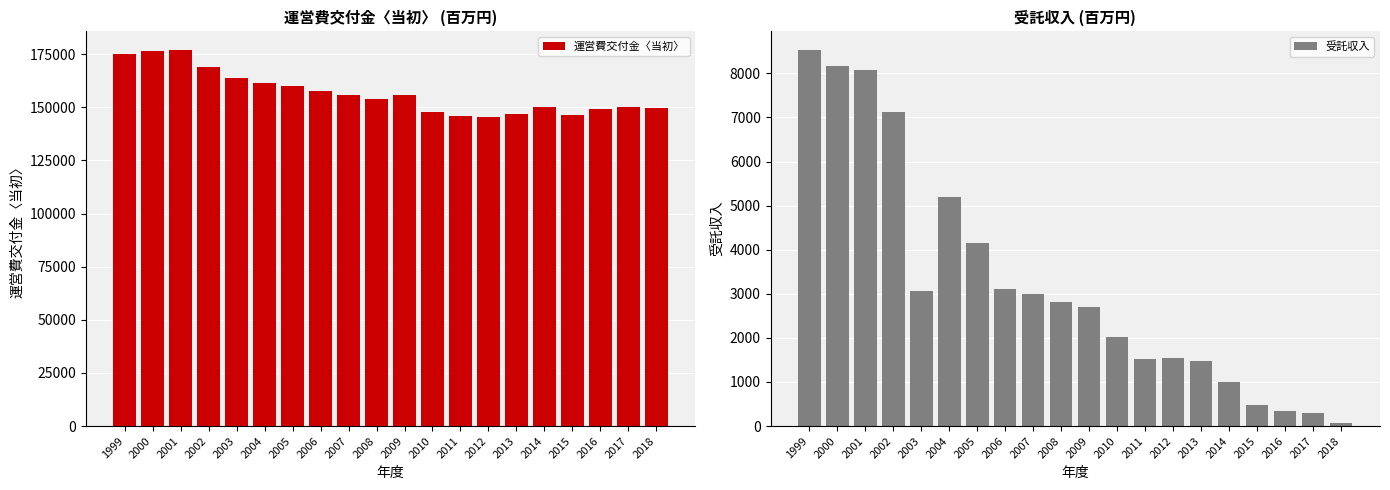

Where does the 運営費交付金〈当初〉 series first go above 155626?

1999